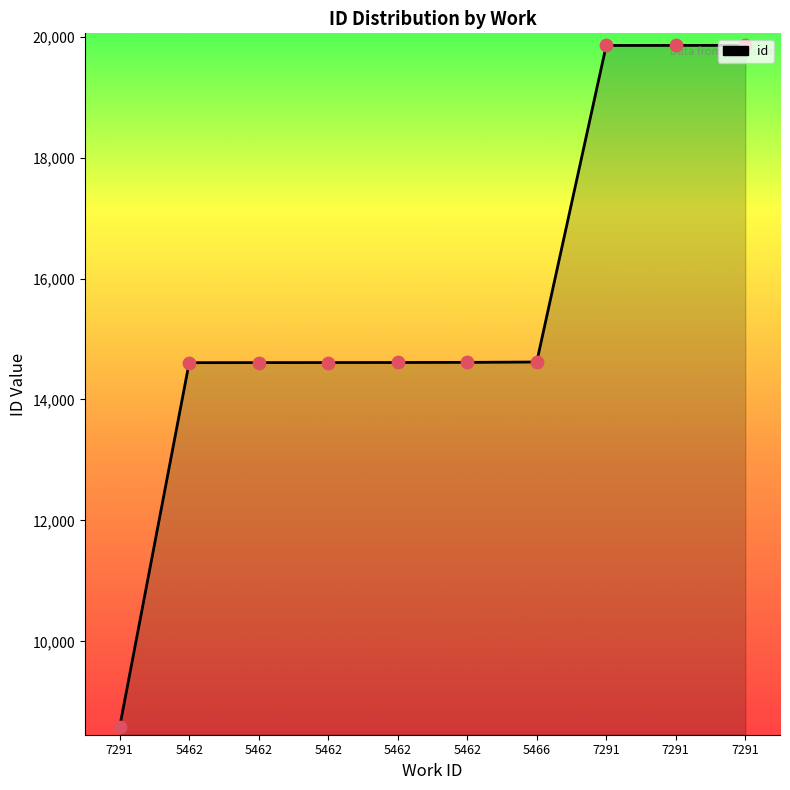

Between 5462 and 7291, which is larger?

5462